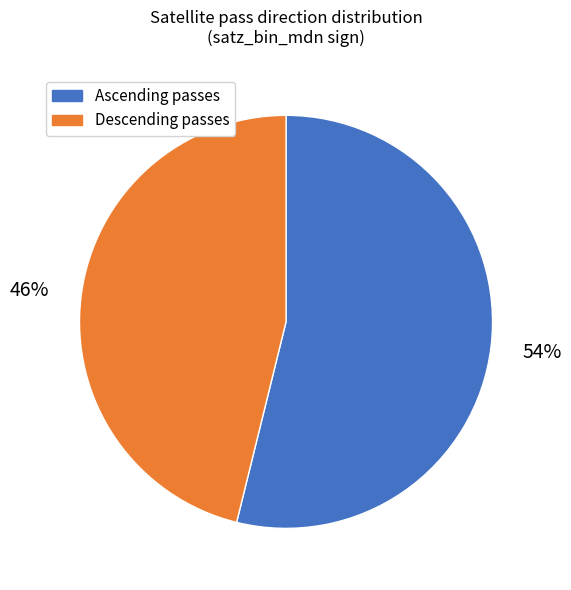

Which category has the biggest portion of the pie?

Ascending passes